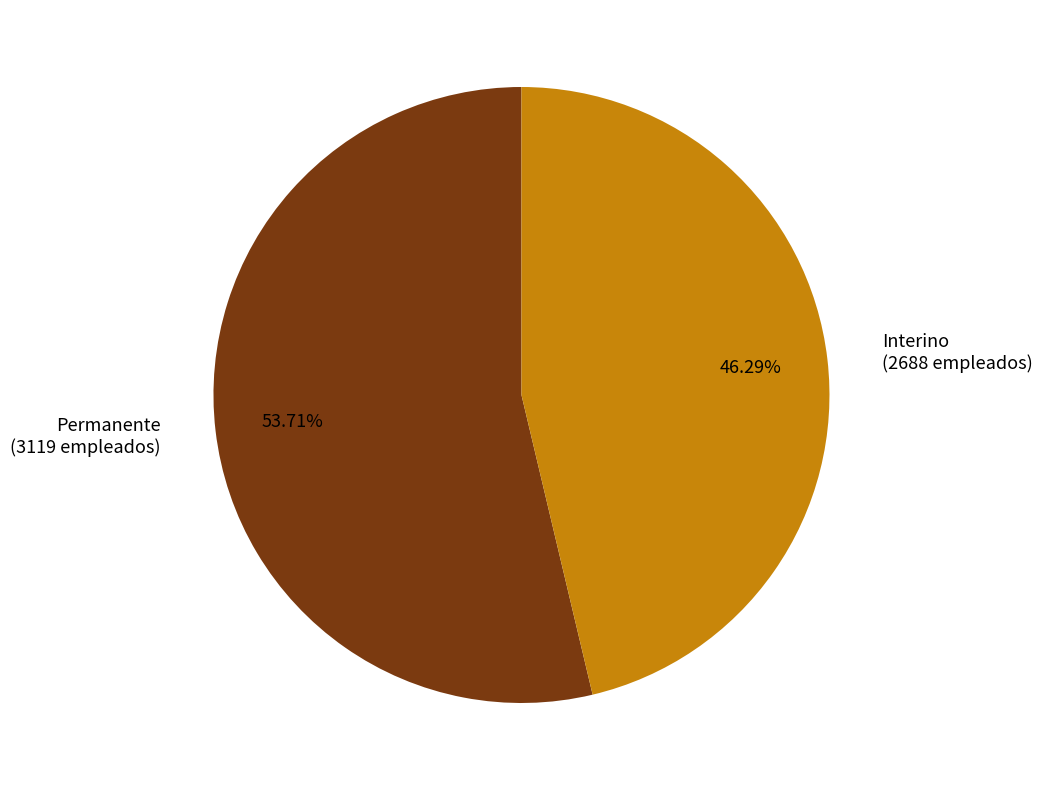

Rank the categories by value from lowest to highest.

Interino, Permanente